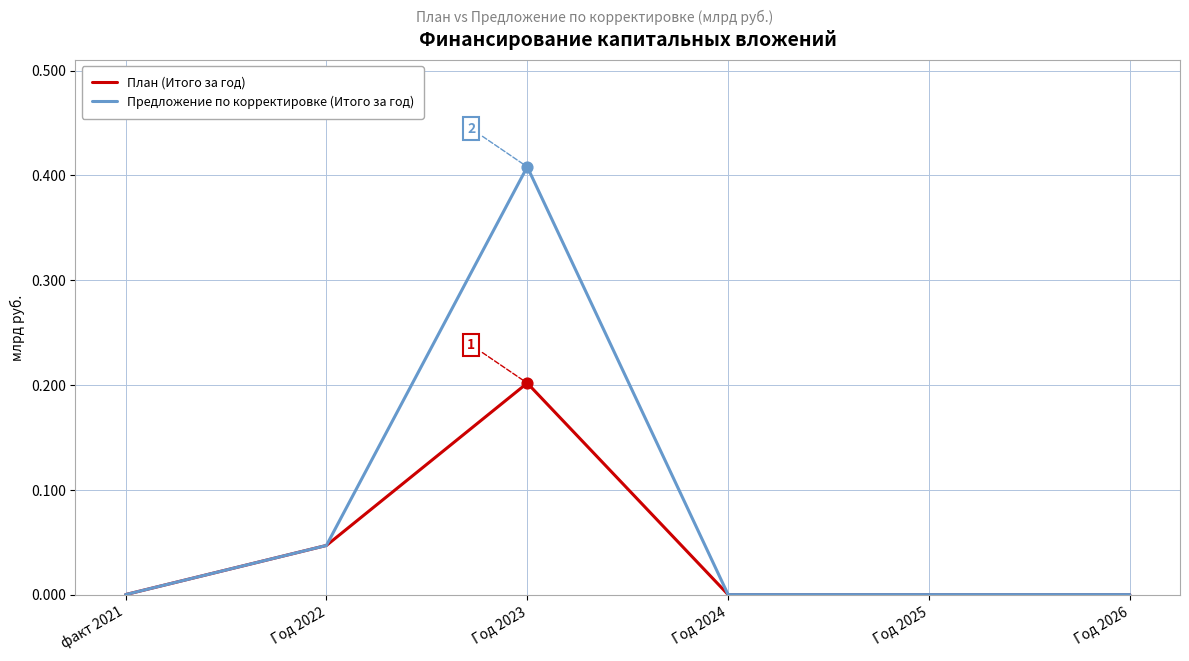

At which category is the sum across all series the highest?

Год 2023